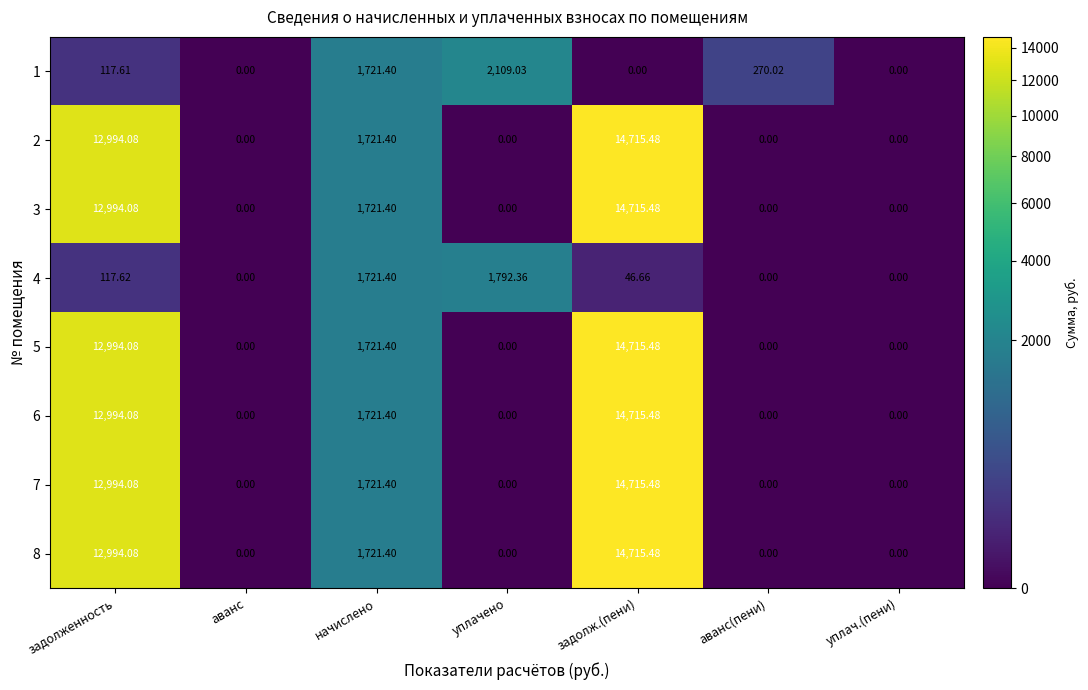

Where is 7 nearest to the value 7357?

начислено